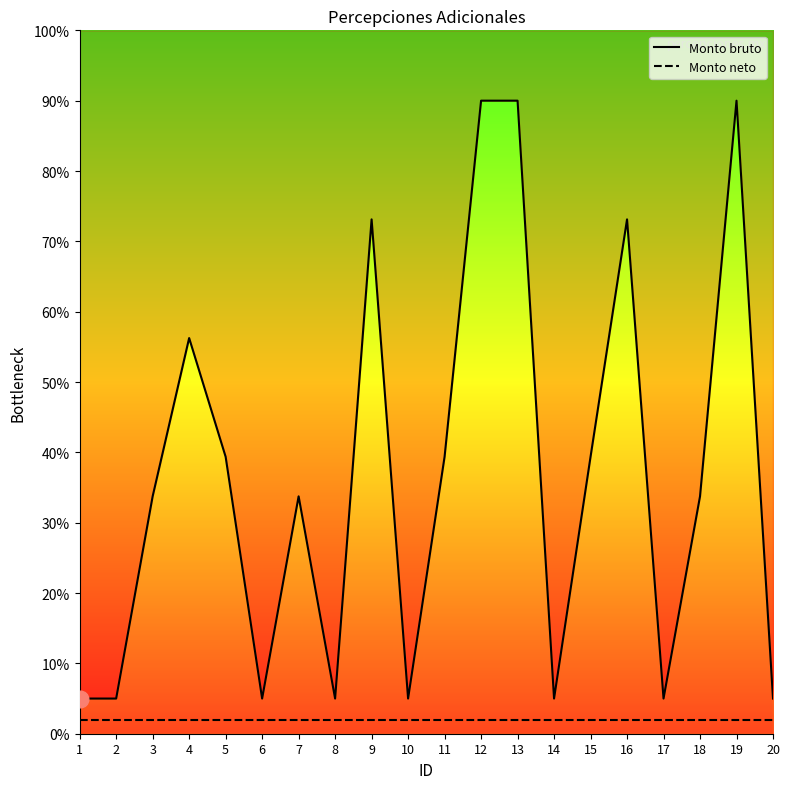

What is the approximate value of Monto bruto at 15?

39.4